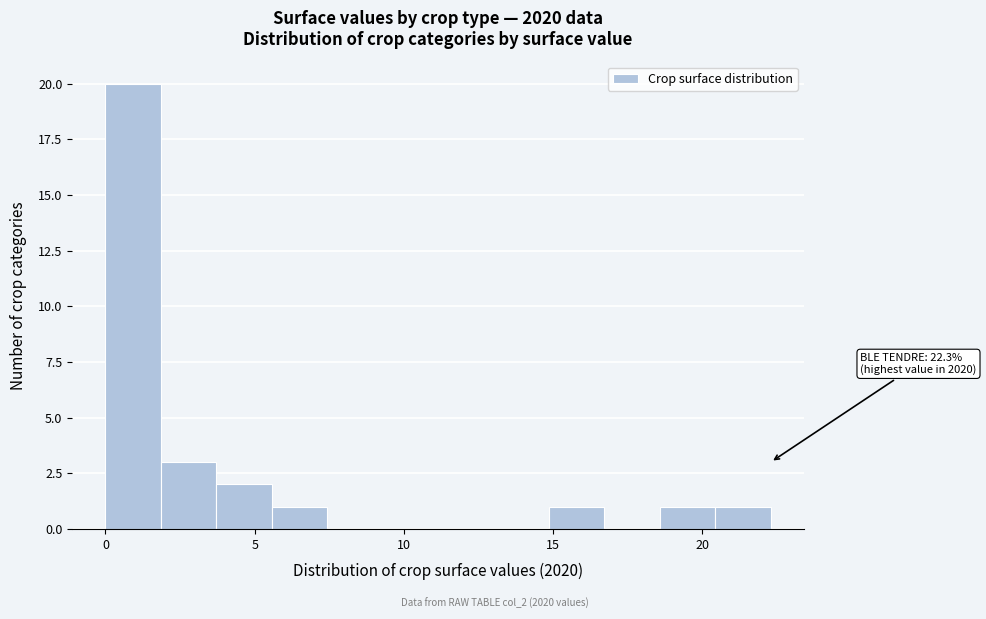

Around what value on the x-axis is the tallest bar? Give the approximate position of its centre, as read against the axis.

1.0